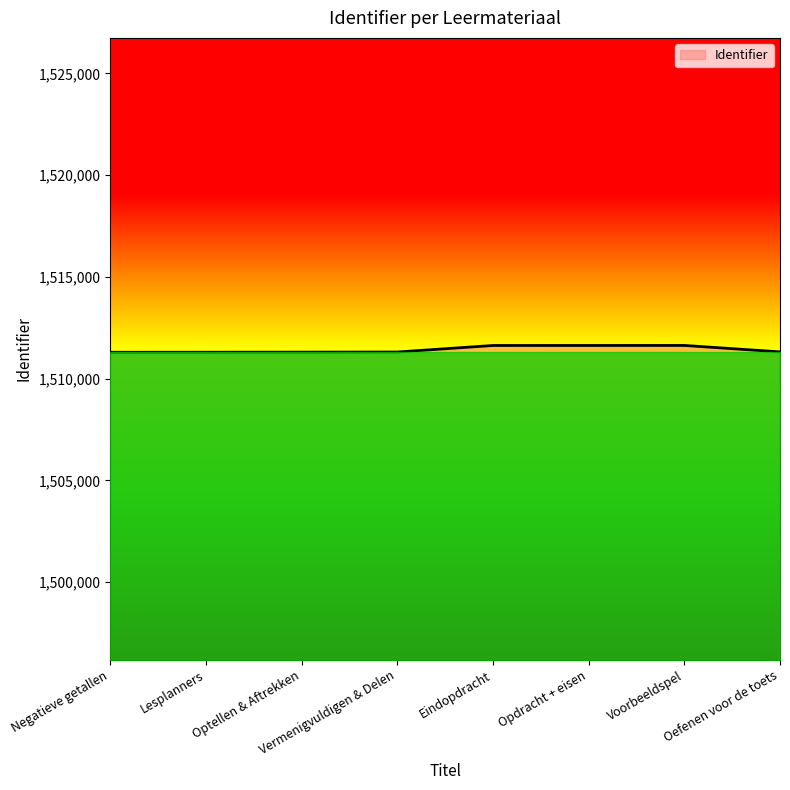

At which label does the data first exceed 1511312?

Eindopdracht